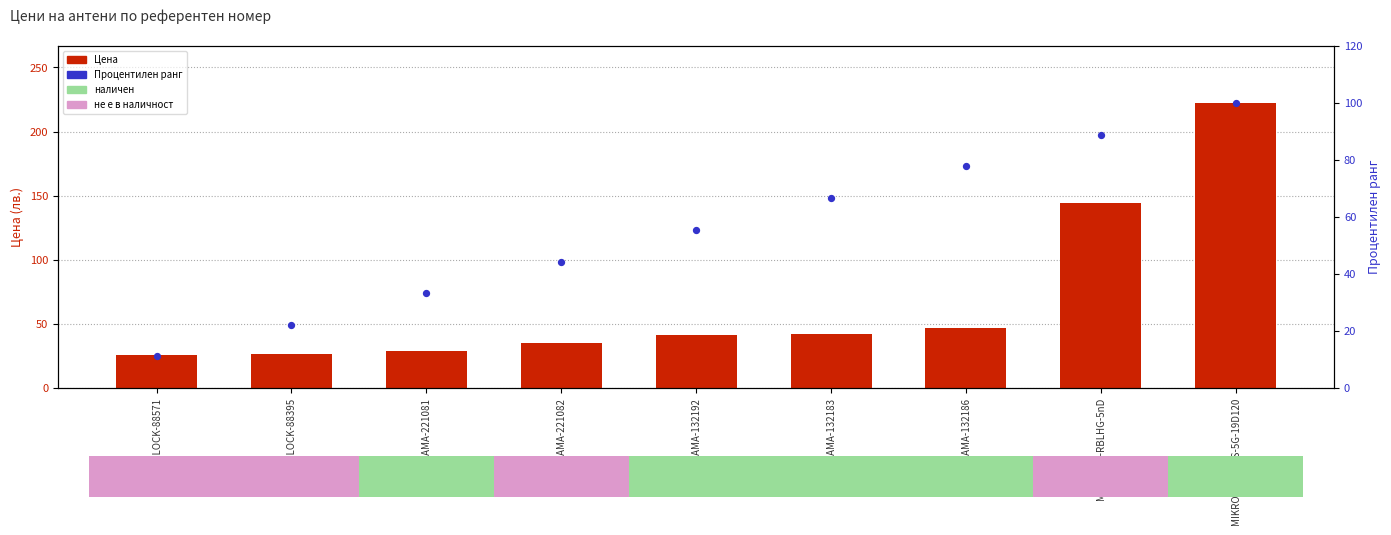

At how many categories does at least one series exceed 207?

1